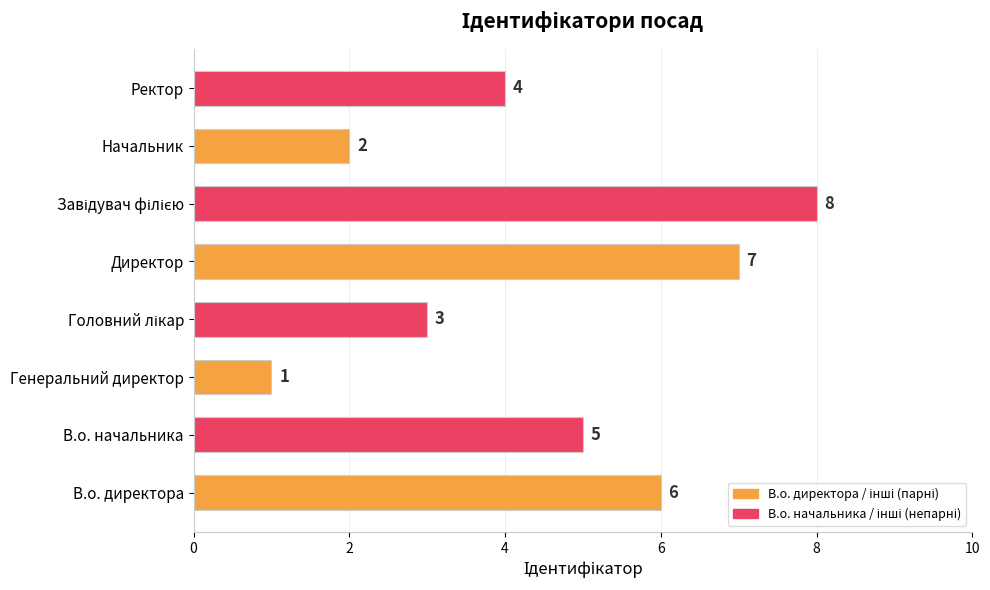

At which category does the chart reach its minimum across all series?

Генеральний директор